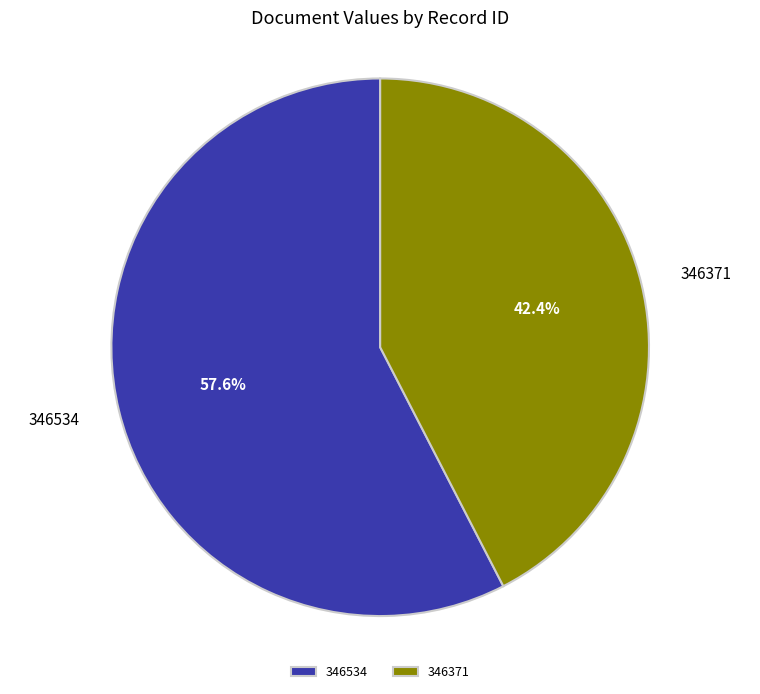

Which slice is the smallest?

346371